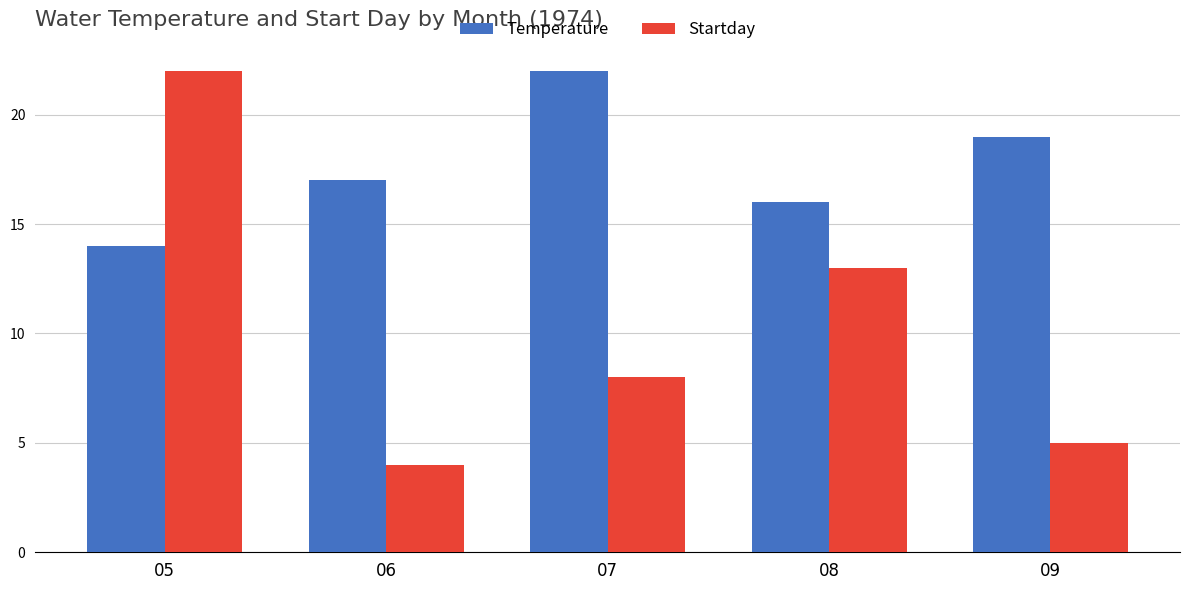

List the labels in order of Startday value, largest first.

05, 08, 07, 09, 06